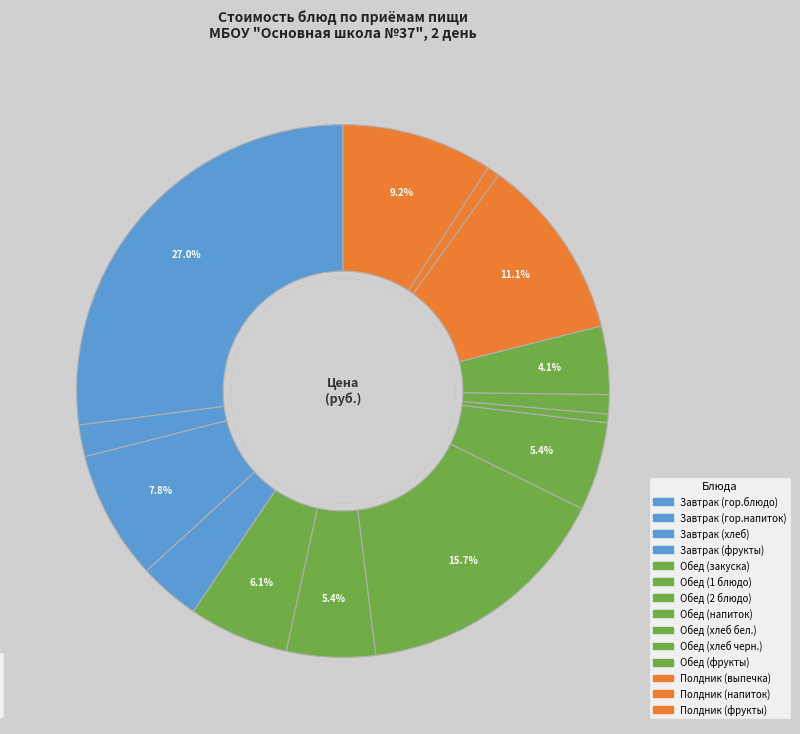

How many segments does this pie chart have?

14